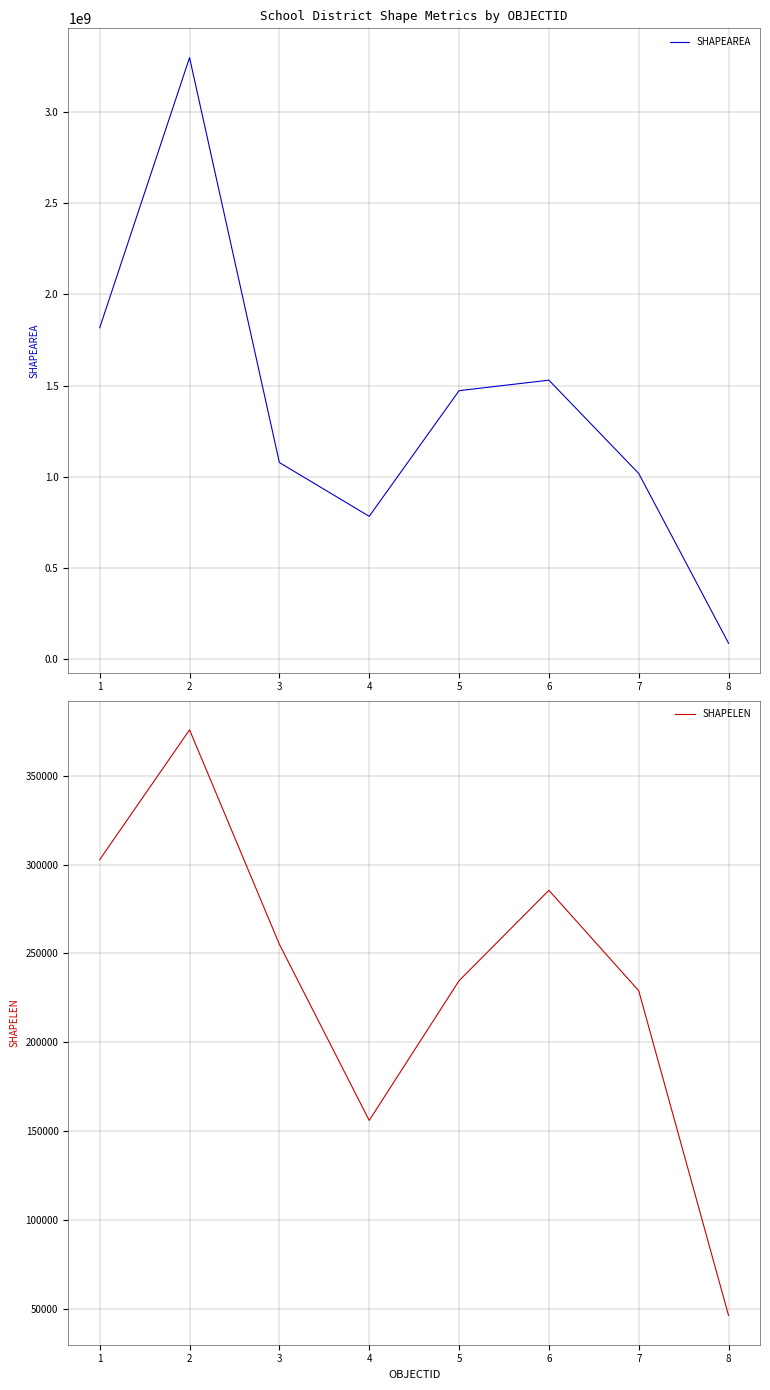

What is the spread (max minus min) of values at 4?

782993298.8